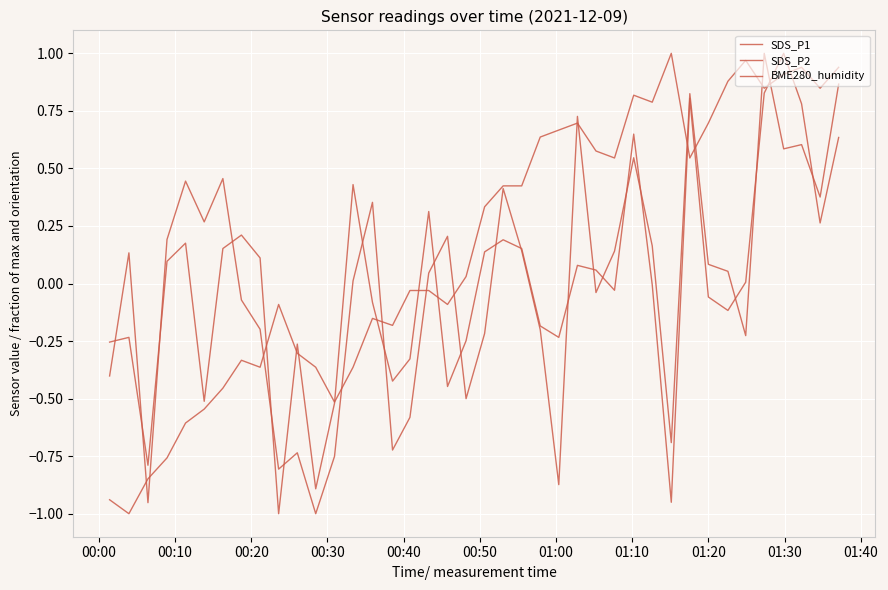

How many intersections are there between SDS_P1 and BME280_humidity?

13